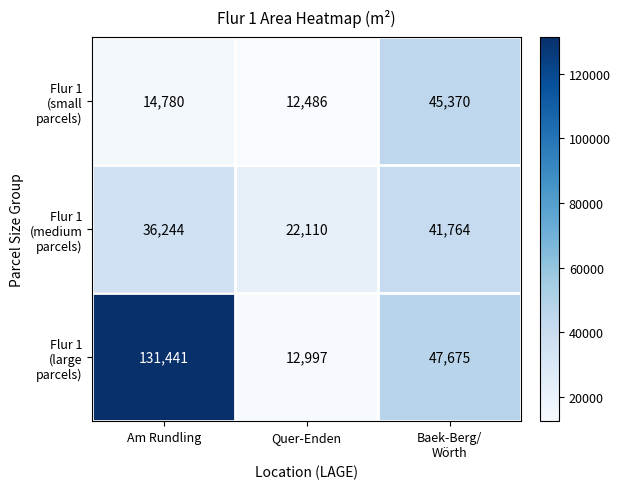

What is the difference between the highest and lowest values at Quer-Enden?

9624